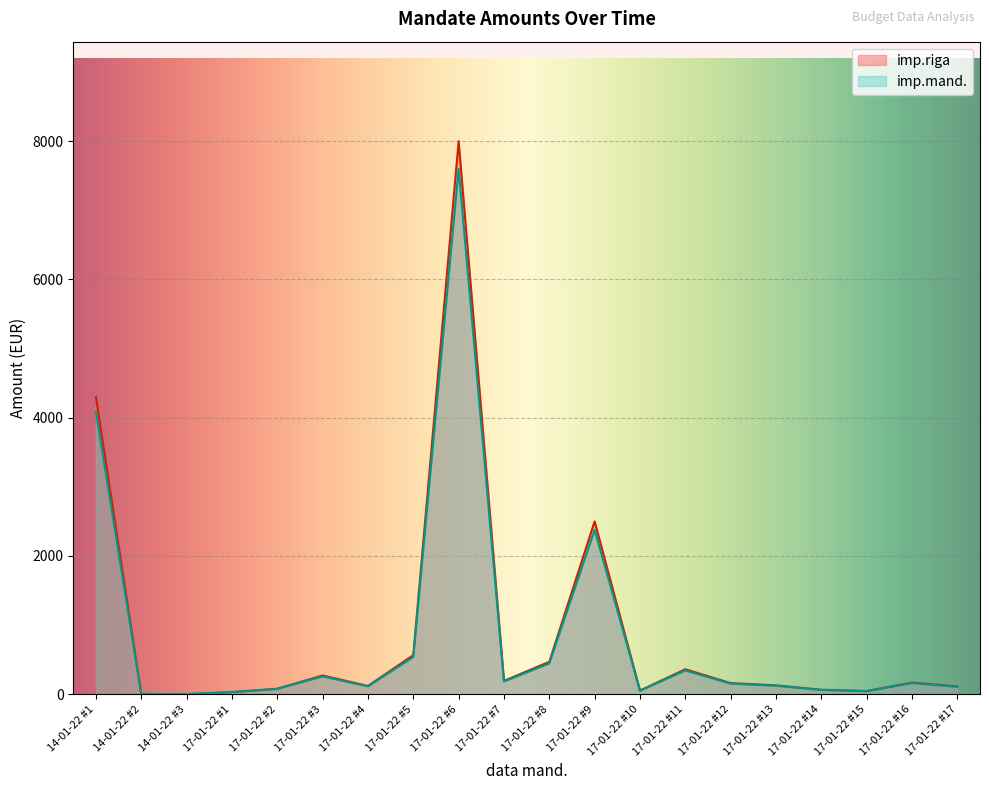

The imp.mand. series shows 286.2 at 17-01-22 #5. True or false?

False